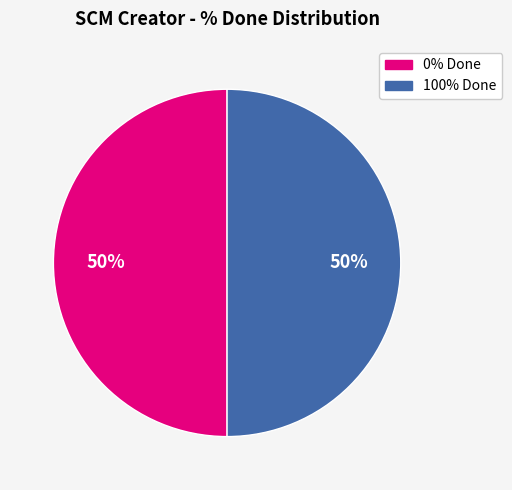

To the nearest percent, what is the average slice percentage?

50%